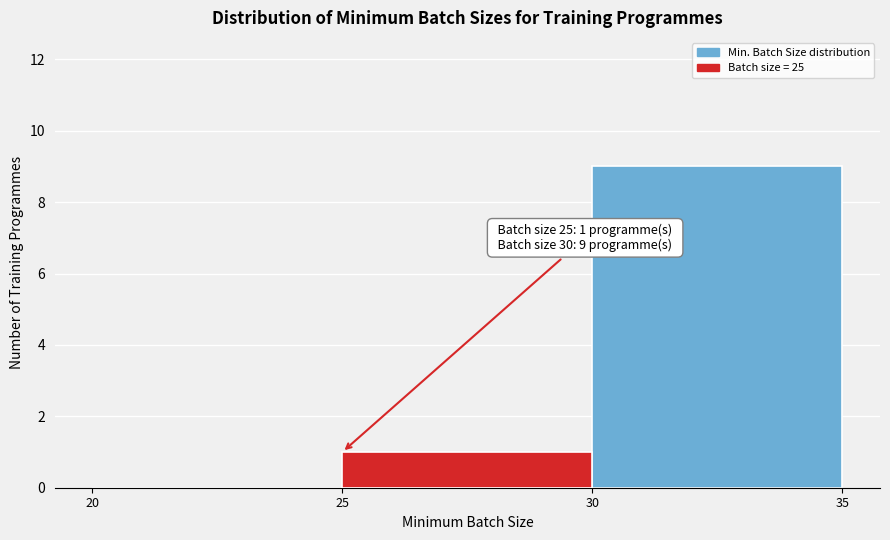

Over which range of the x-axis is the bar tallest?

30 to 35